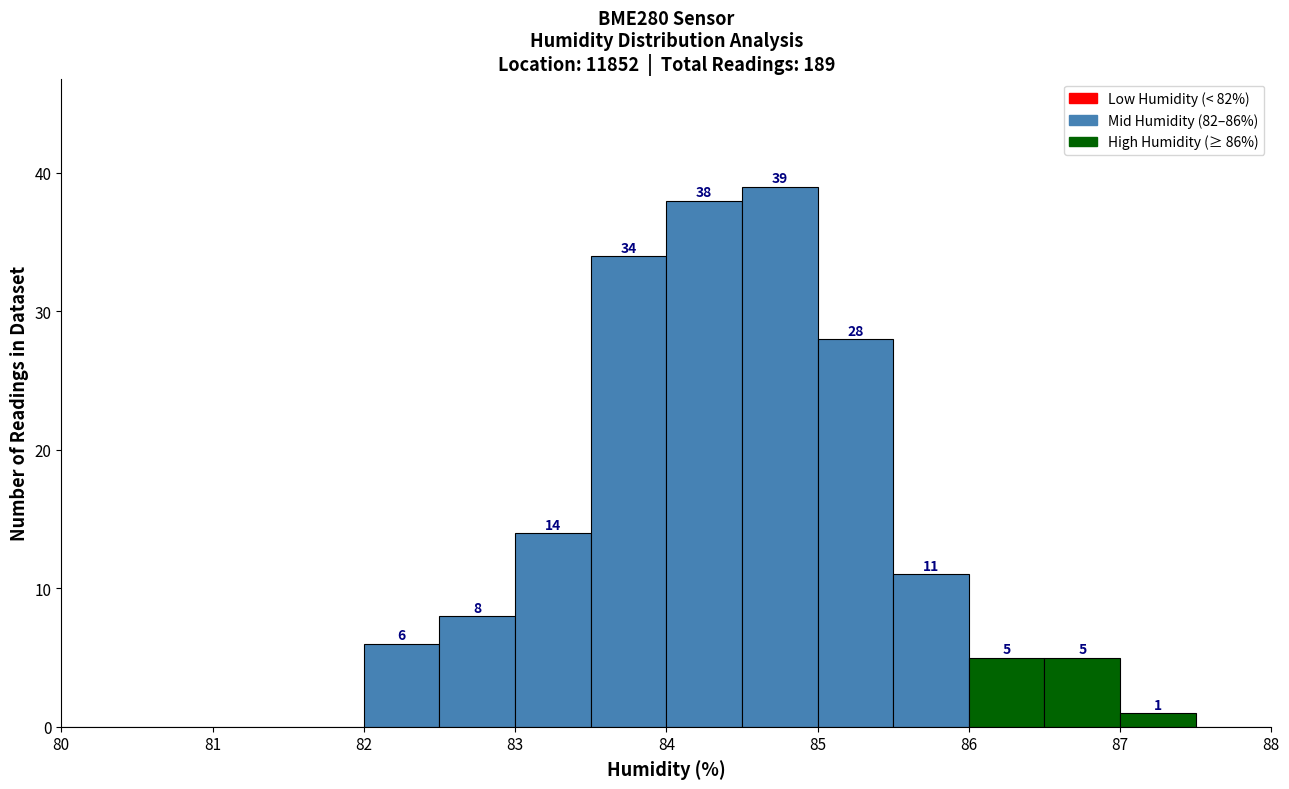

Over which range of the x-axis is the bar tallest?

84.5 to 85.0